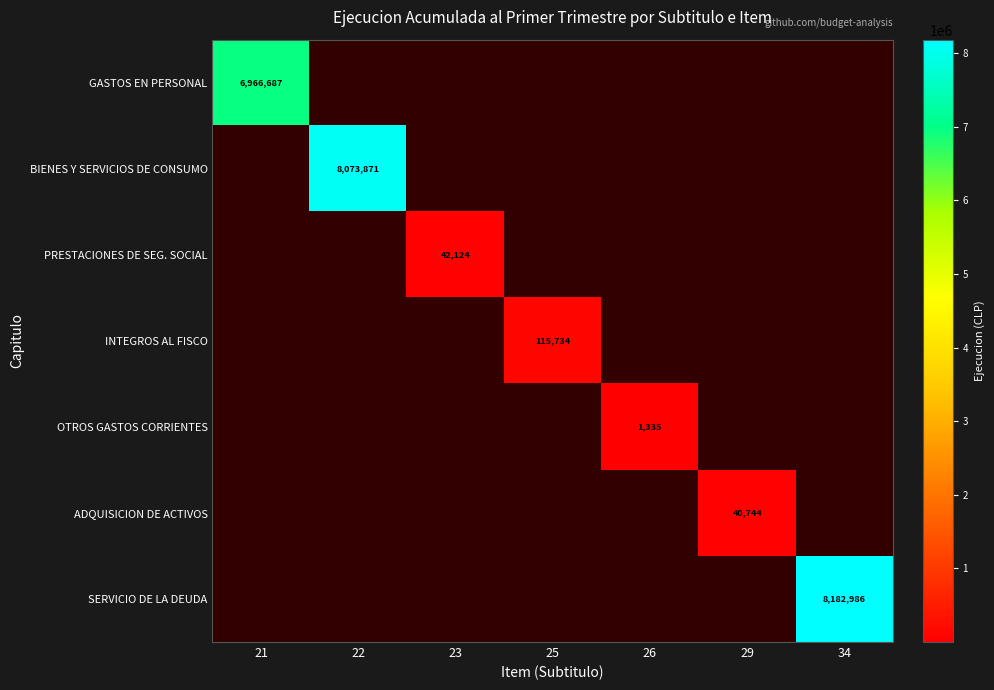

The value of BIENES Y SERVICIOS DE CONSUMO at 22 is 11723736.0. True or false?

False